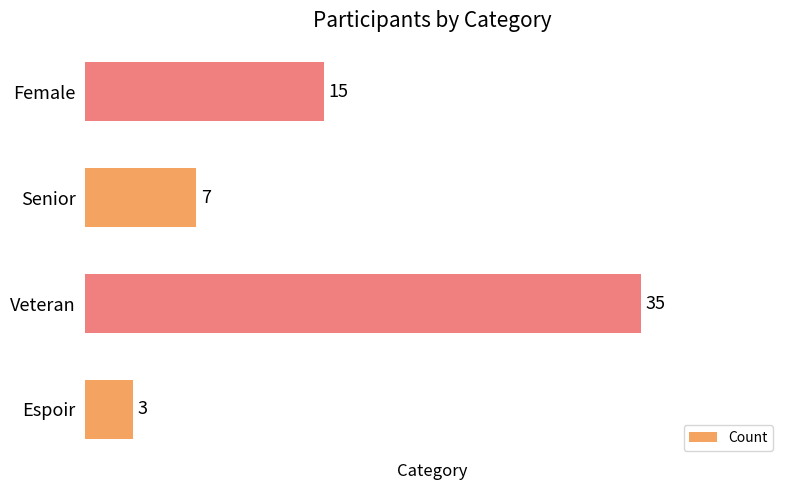

What is the average value?

15